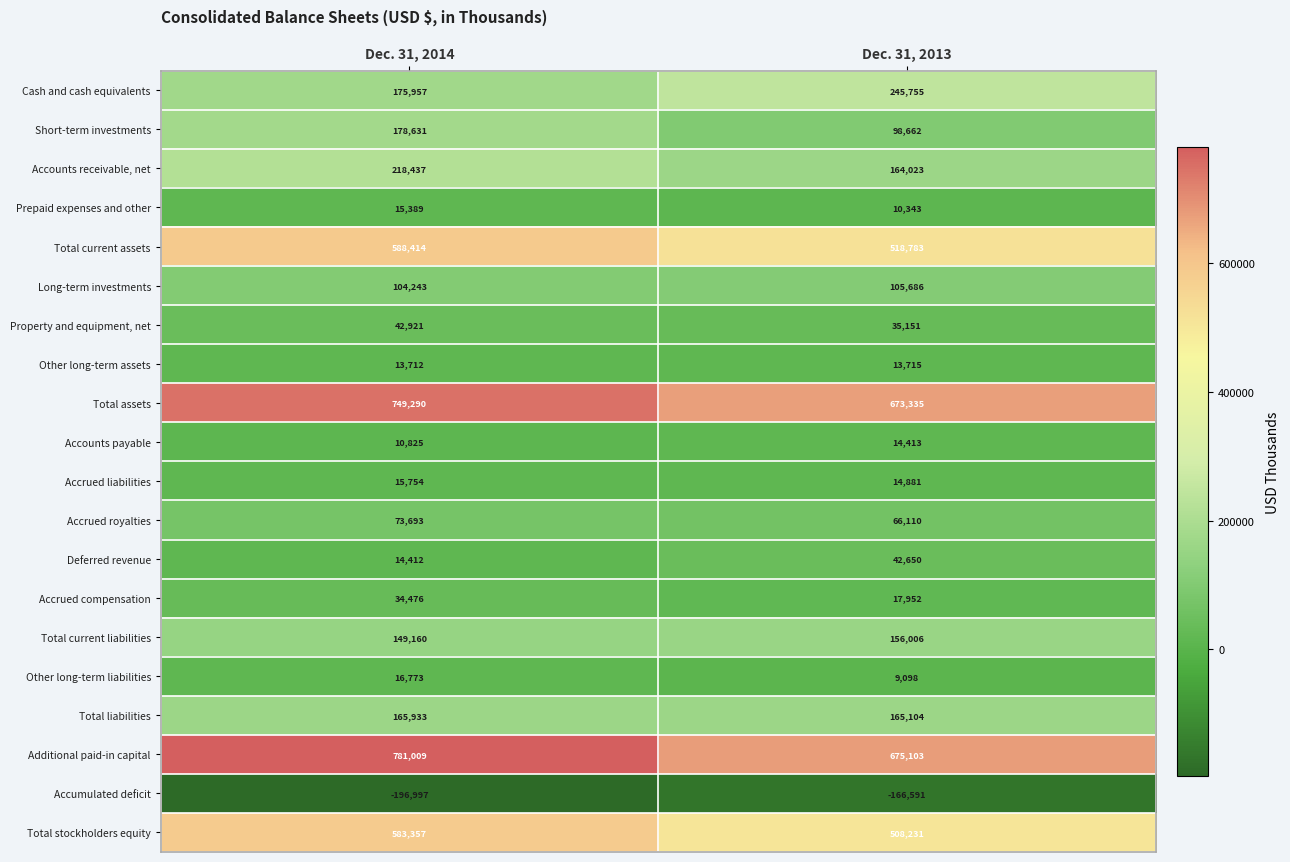

At Dec. 31, 2013, list the series in order from largest to smallest.

Additional paid-in capital, Total assets, Total current assets, Total stockholders equity, Cash and cash equivalents, Total liabilities, Accounts receivable, net, Total current liabilities, Long-term investments, Short-term investments, Accrued royalties, Deferred revenue, Property and equipment, net, Accrued compensation, Accrued liabilities, Accounts payable, Other long-term assets, Prepaid expenses and other, Other long-term liabilities, Accumulated deficit